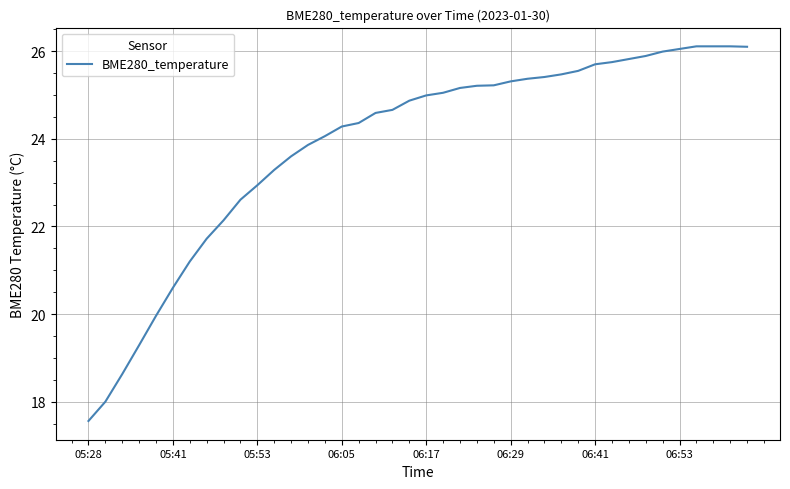

What is the greatest value displayed?

26.1